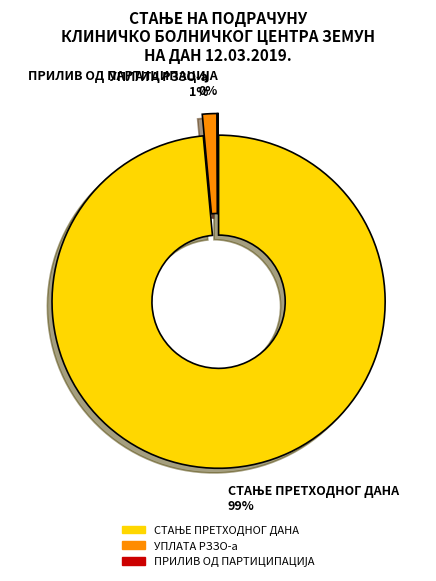

Is there a majority slice in this chart?

Yes